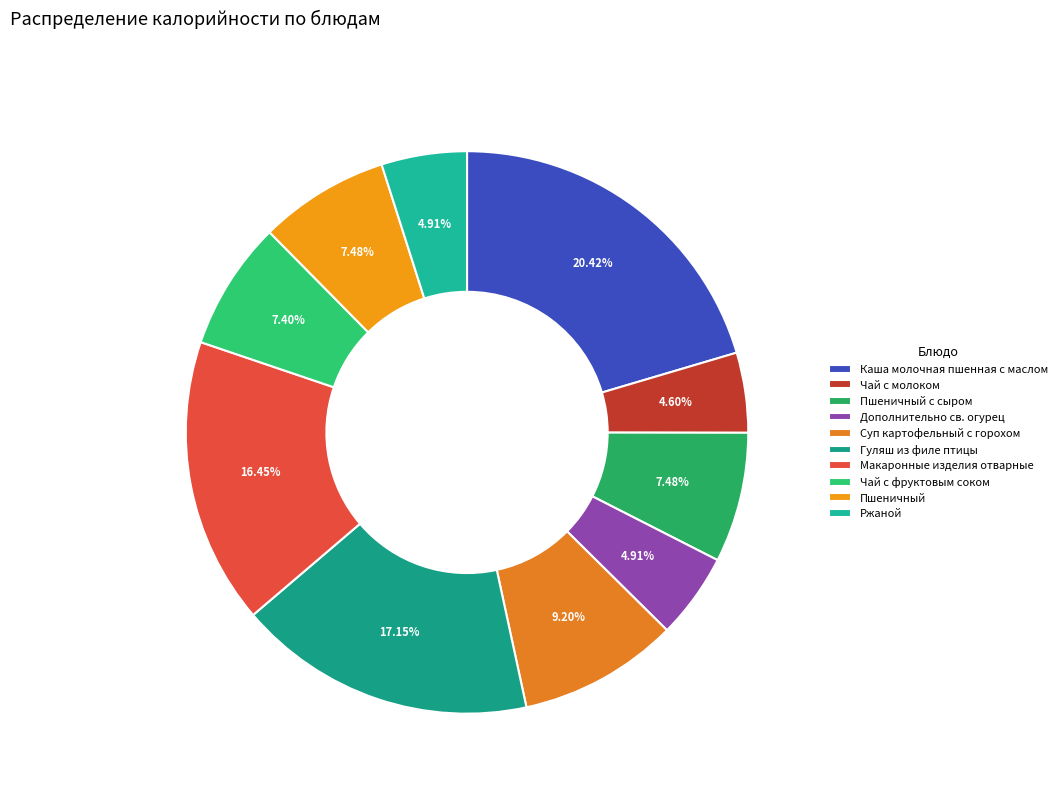

Count the number of slices in the pie.

10